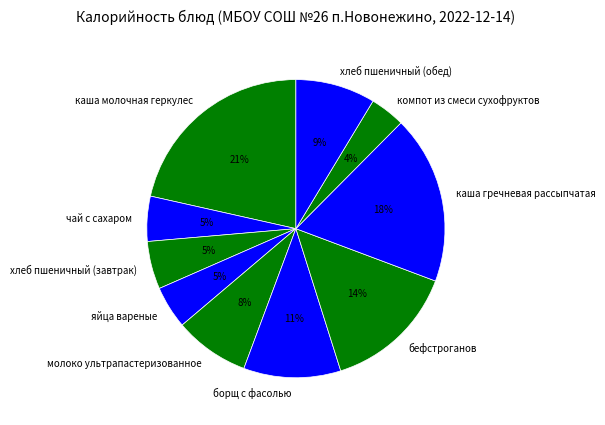

Approximately how many times larger is the value at хлеб пшеничный (завтрак) compared to бефстроганов?

0.4